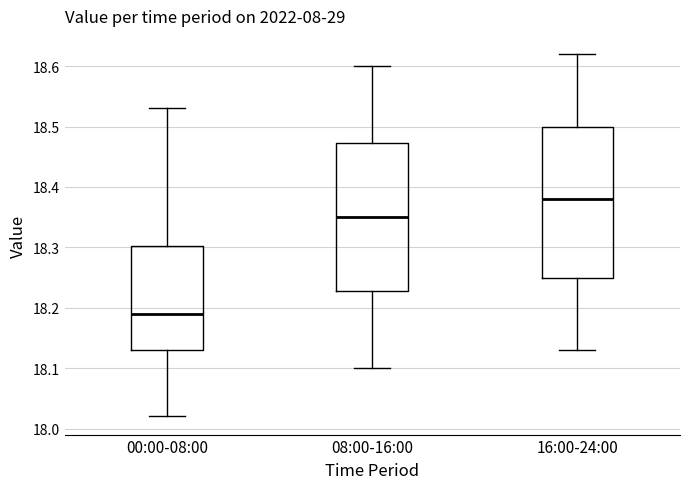

Where does the upper whisker of the box for 16:00-24:00 end on the y-axis? The values are not printed on the chart, so give them approximately, as read against the axis.

18.62